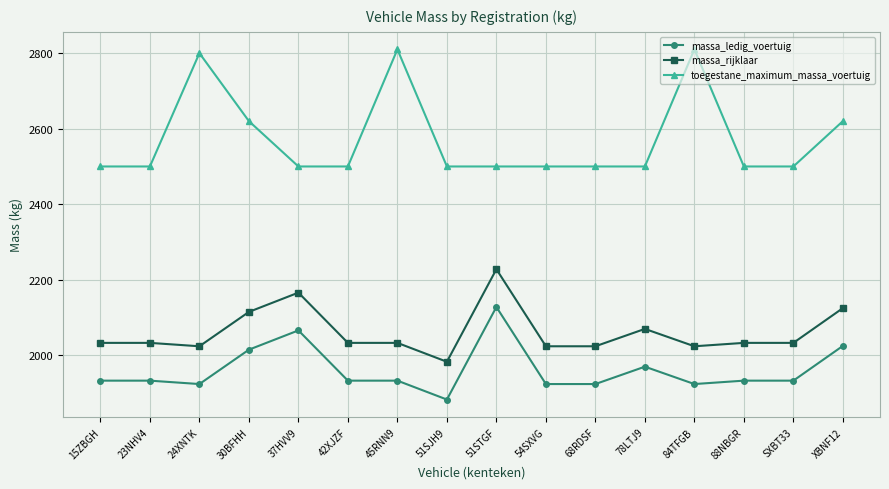

Rank the series at 23NHV4 from lowest to highest value.

massa_ledig_voertuig, massa_rijklaar, toegestane_maximum_massa_voertuig